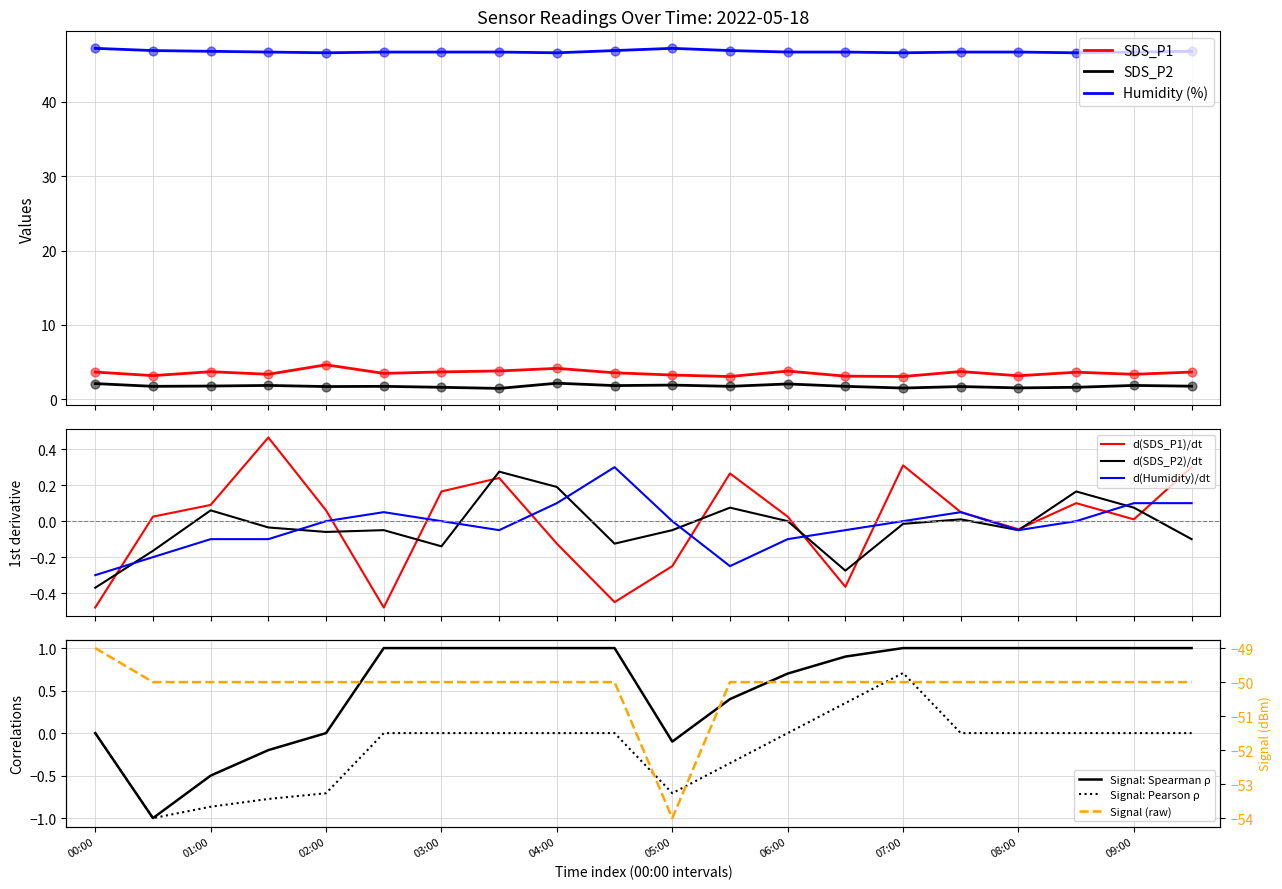

Which series has the largest Y range (max minus min)?

Signal